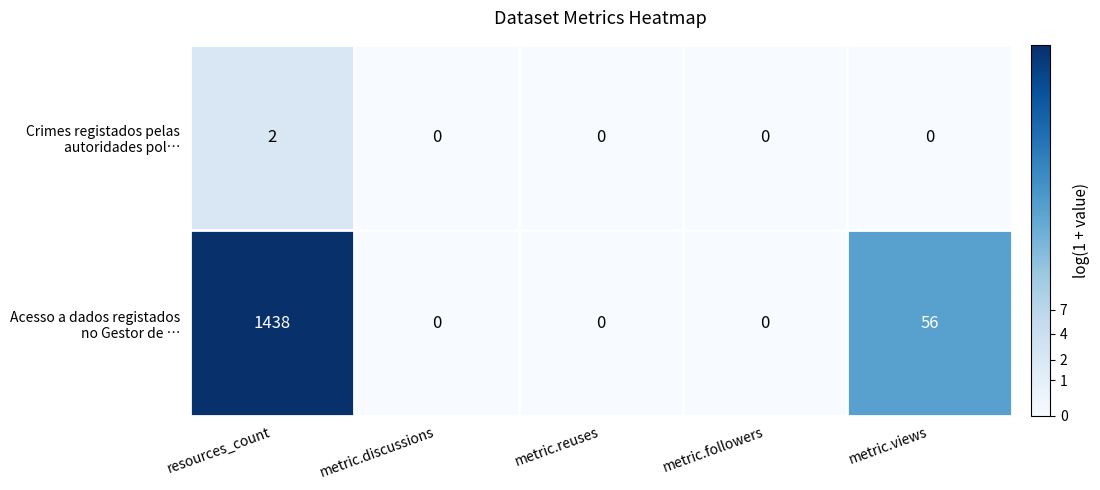

At which category does the chart reach its peak across all series?

resources_count